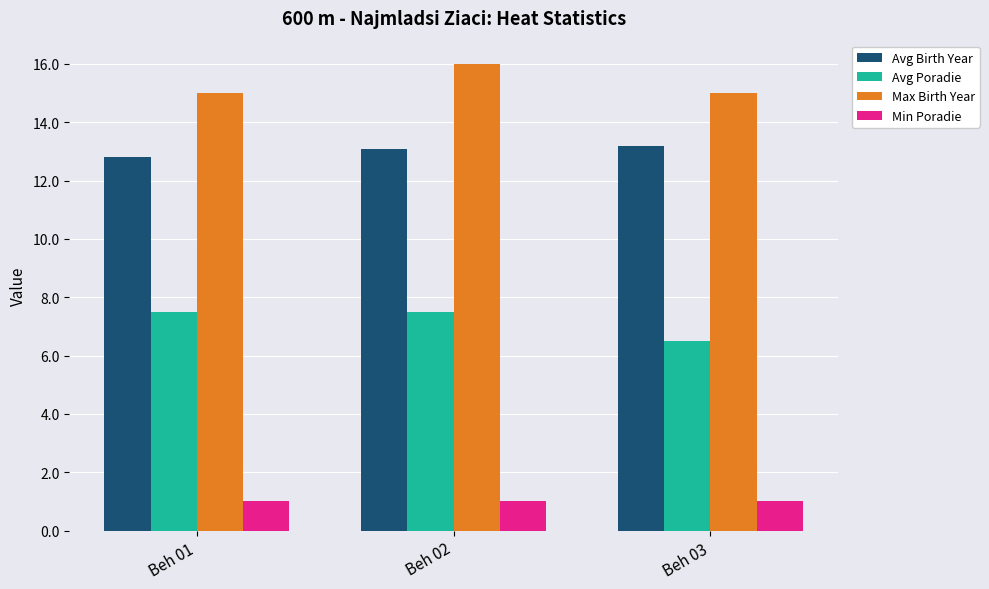

What is the difference between the Max Birth Year values at Beh 02 and Beh 01?

1.0